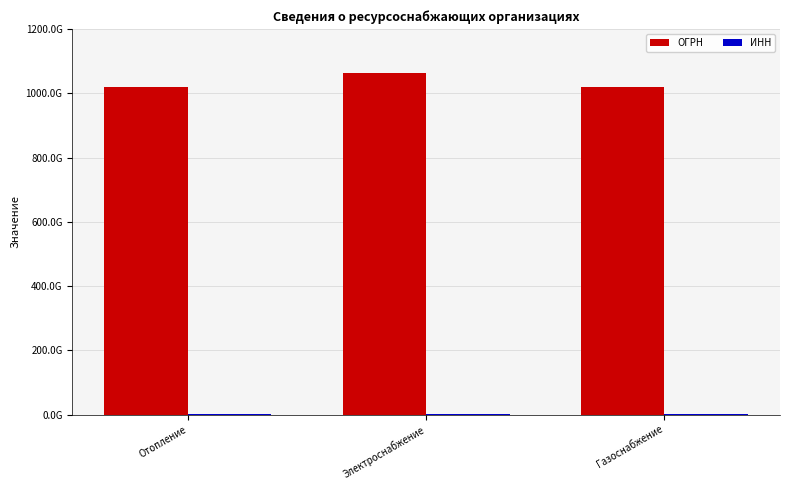

List the series in order of their peak value, highest first.

ОГРН, ИНН